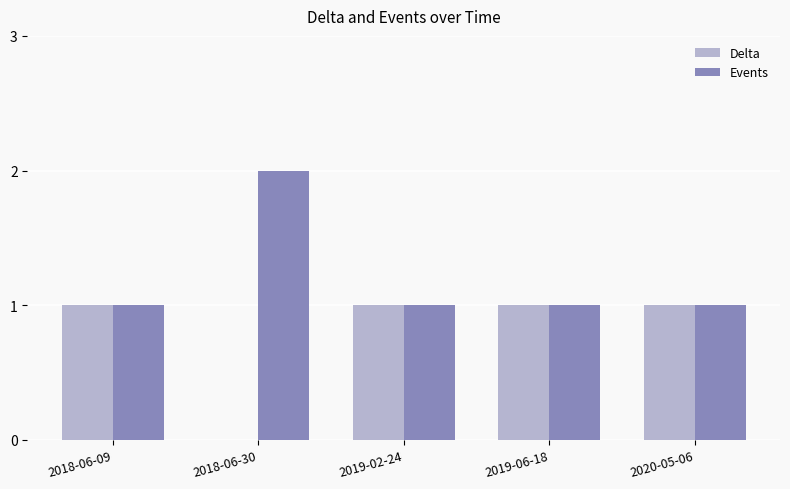

What is the sum of all Delta values?

4